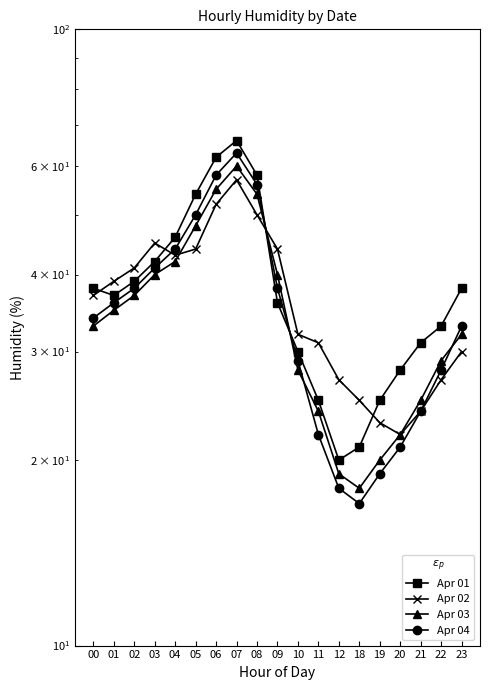

How many data points in Apr 01 are above 37?

9